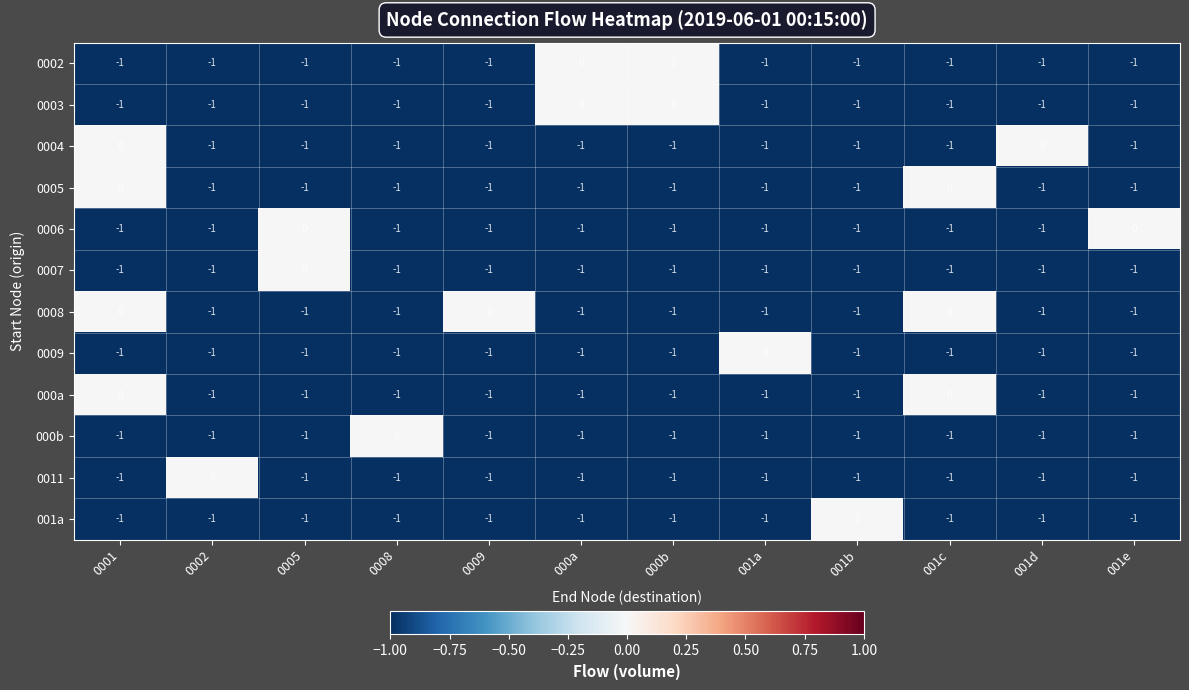

What is the difference between the highest and lowest values at 0002?

1